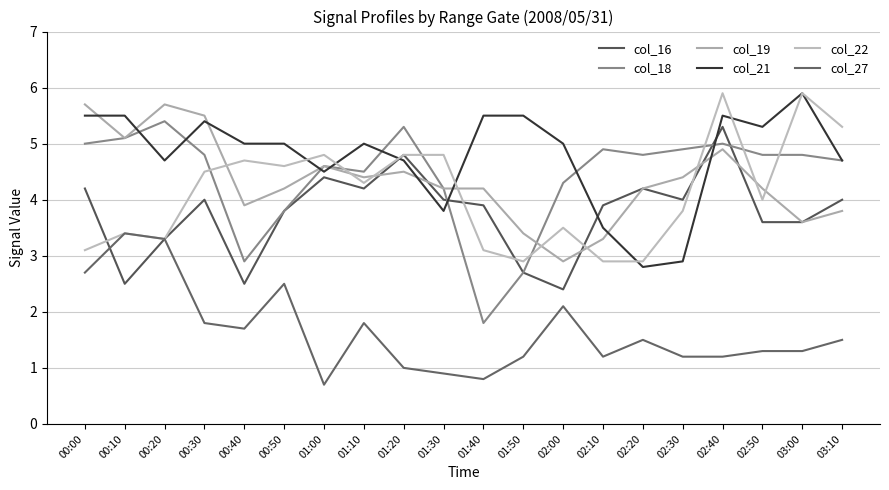

What is the label of the 8th point from the left?

01:10